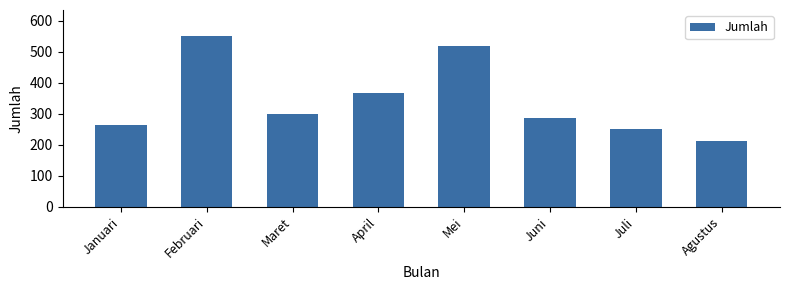

List the labels in order of value, largest first.

Februari, Mei, April, Maret, Juni, Januari, Juli, Agustus